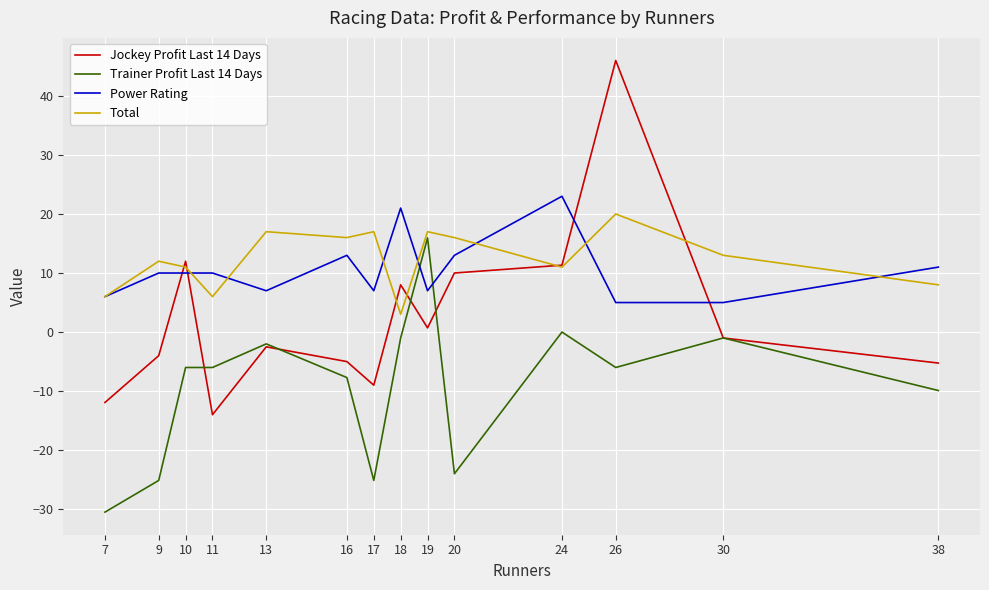

Which category has the highest value across all series?

26